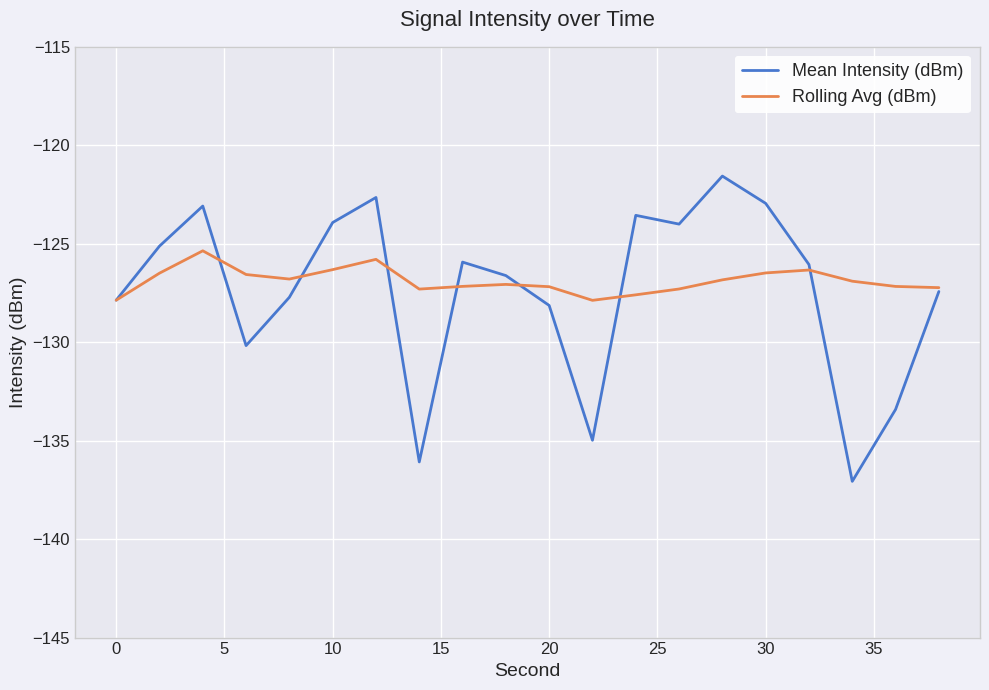

How many interior local peaks does the Mean Intensity (dBm) series have?

5